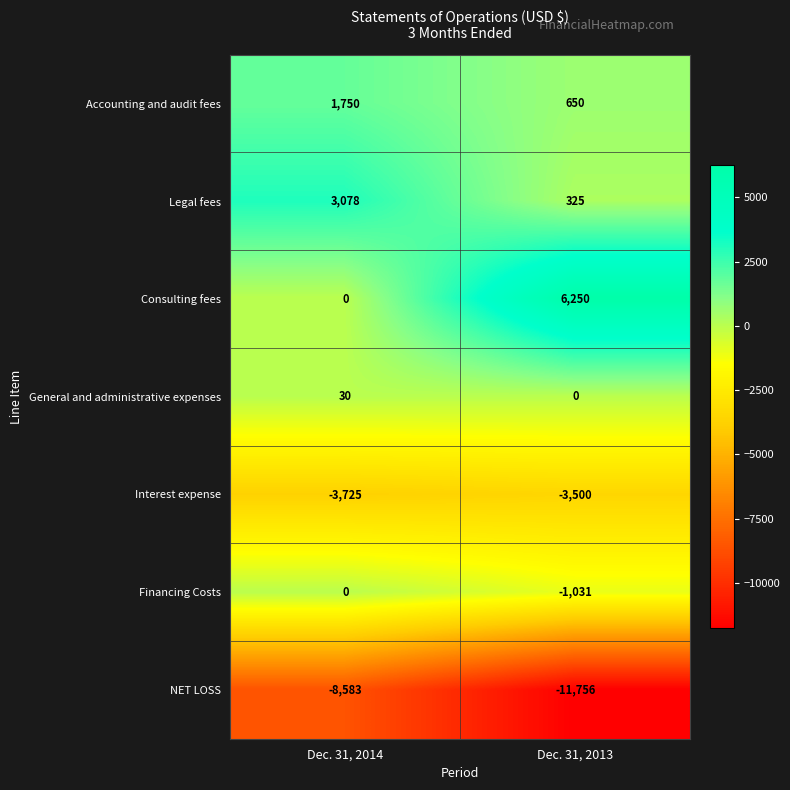

At how many categories does at least one series exceed 5063?

1